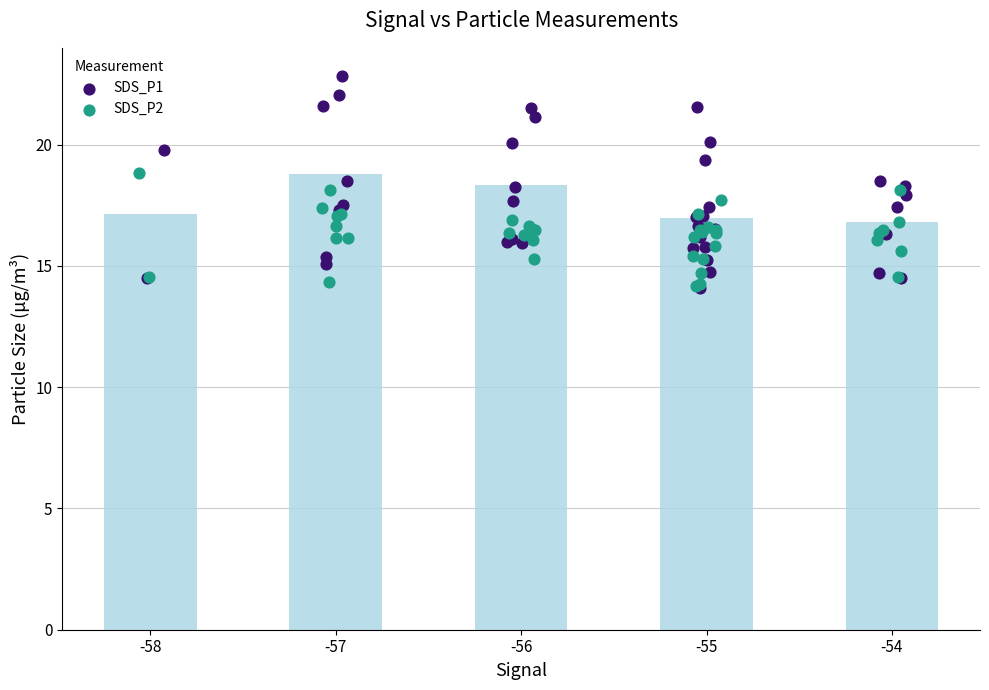

What is the total value across all series at -57?

38.6